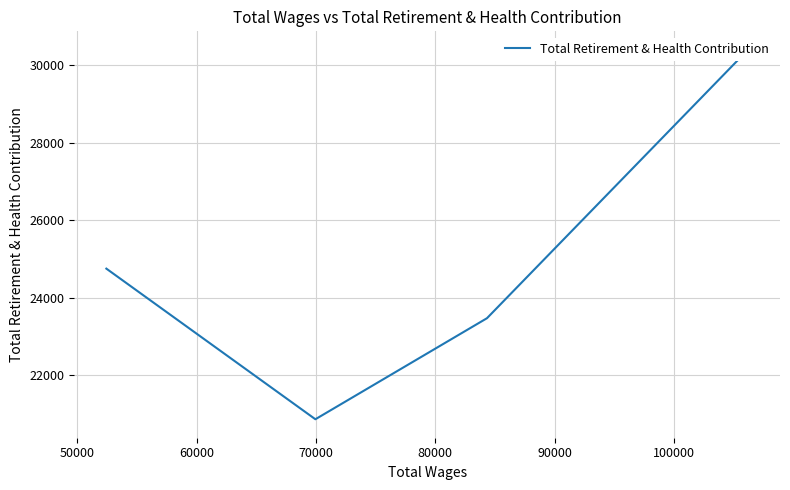

How many lines are shown in the chart?

1